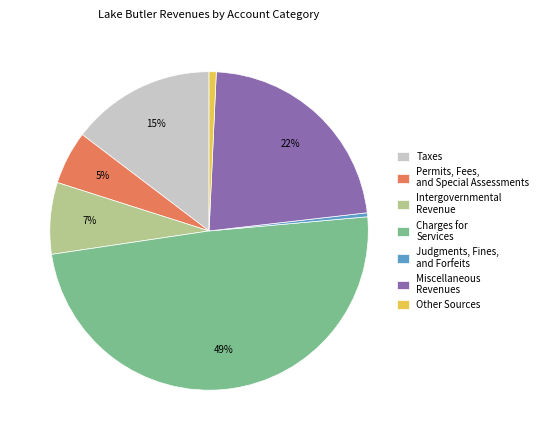

To the nearest percent, what is the difference between the Intergovernmental Revenue and Charges for Services slice percentages?

42%